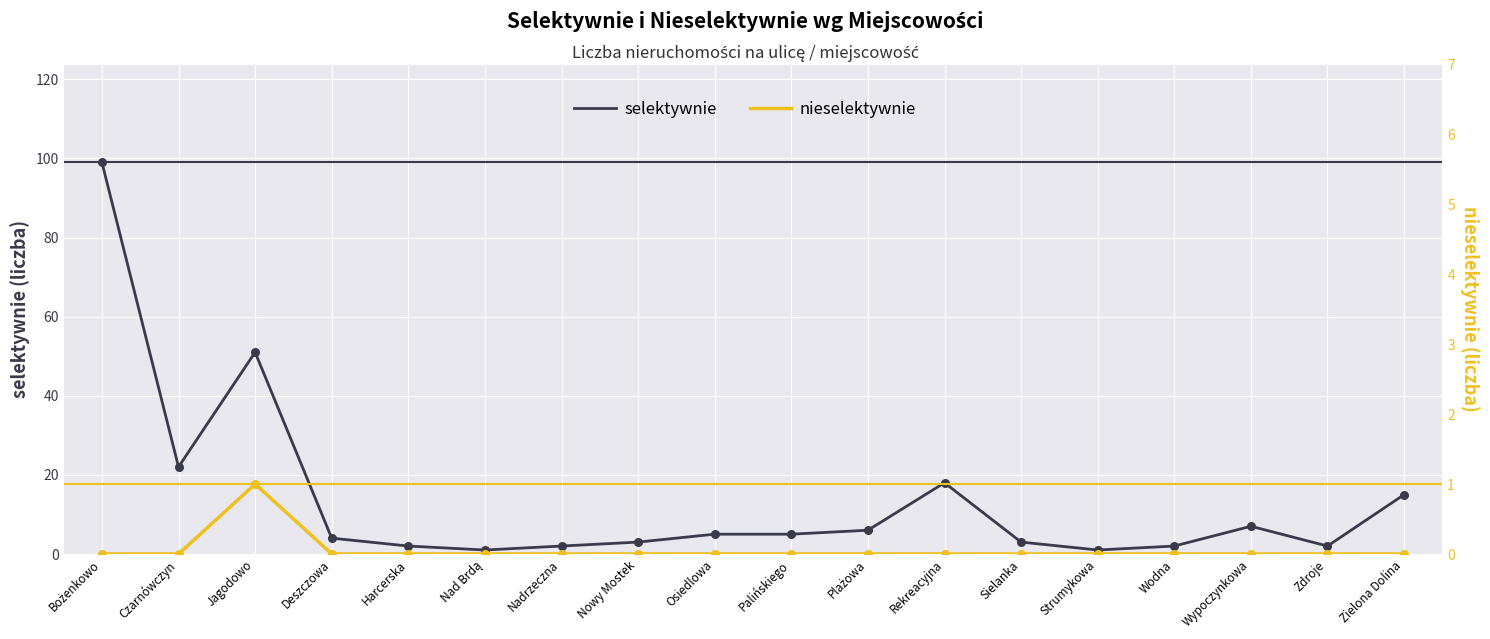

What are all the series names shown in the legend?

selektywnie, nieselektywnie